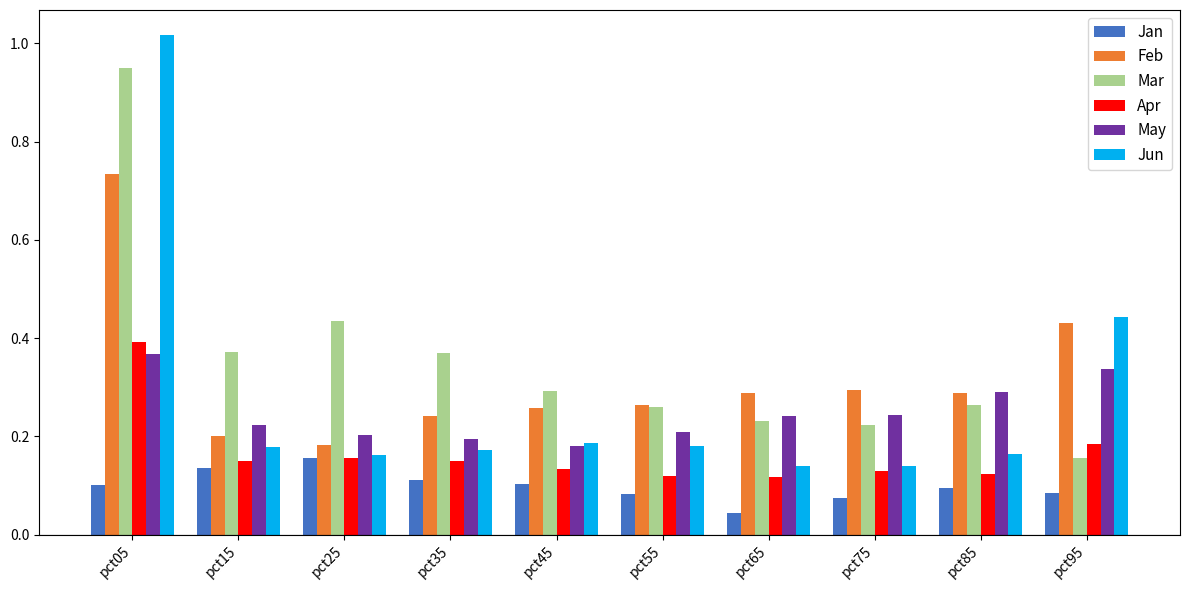

Which series has the widest spread of values?

Jun